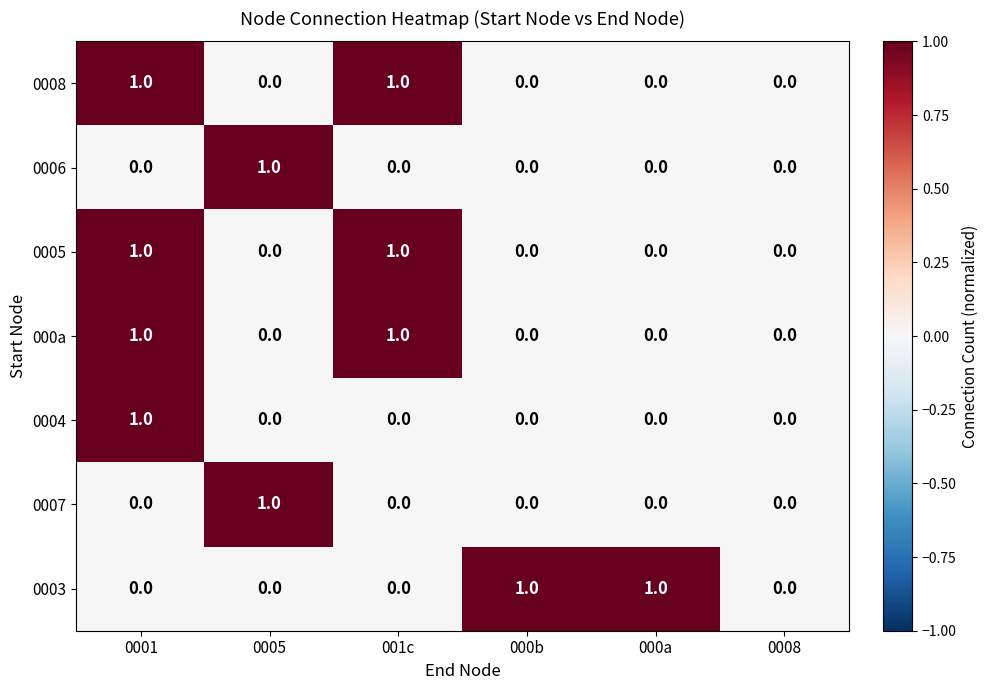

Count the 0005 values in the range 0 to 1.

6